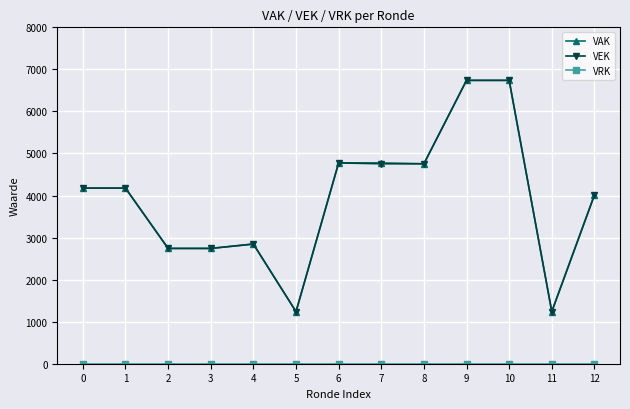

What is the spread (max minus min) of values at 5?

1239